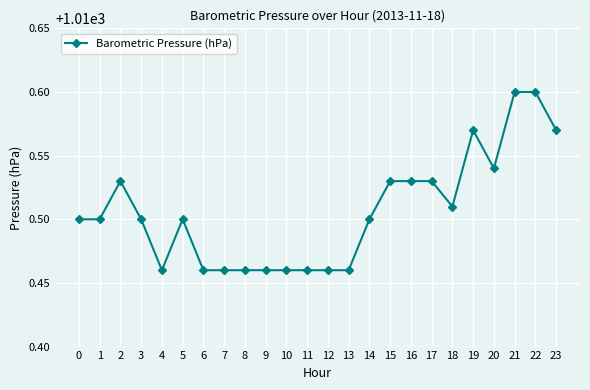

Approximately how many times larger is the value at 7 compared to 16?

1.0